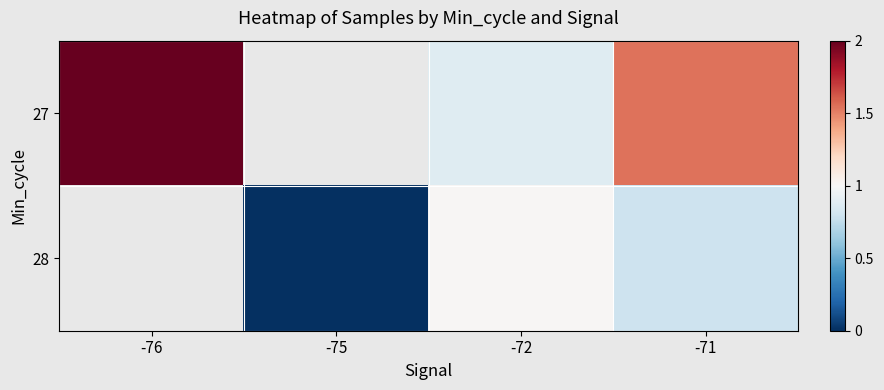

Which series has the widest spread of values?

27